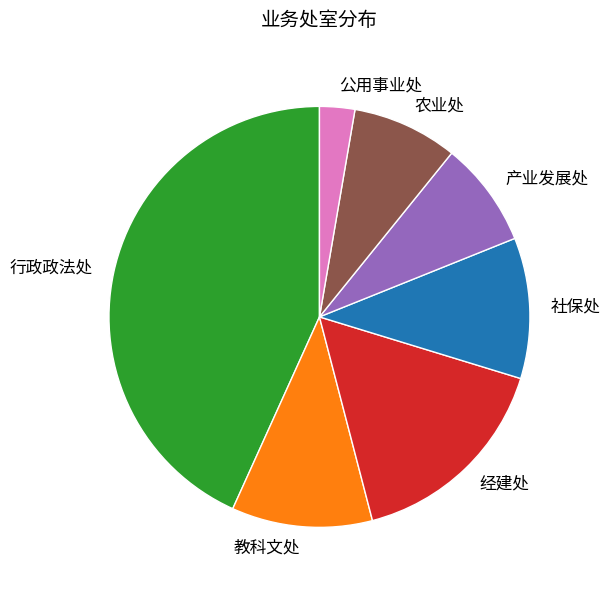

Is there any slice that represents more than half of the pie?

No